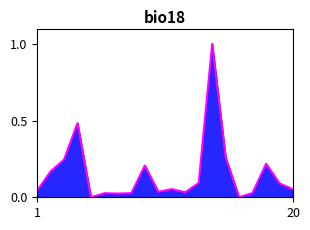

What is the greatest value displayed?

1.0